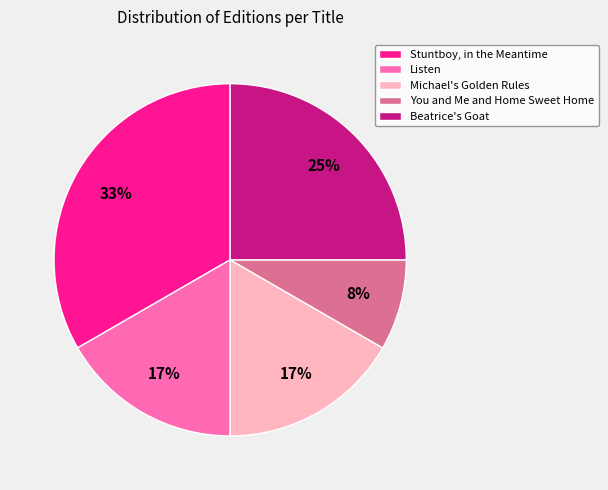

What is the ratio of the value at Listen to the value at Beatrice's Goat?

0.7